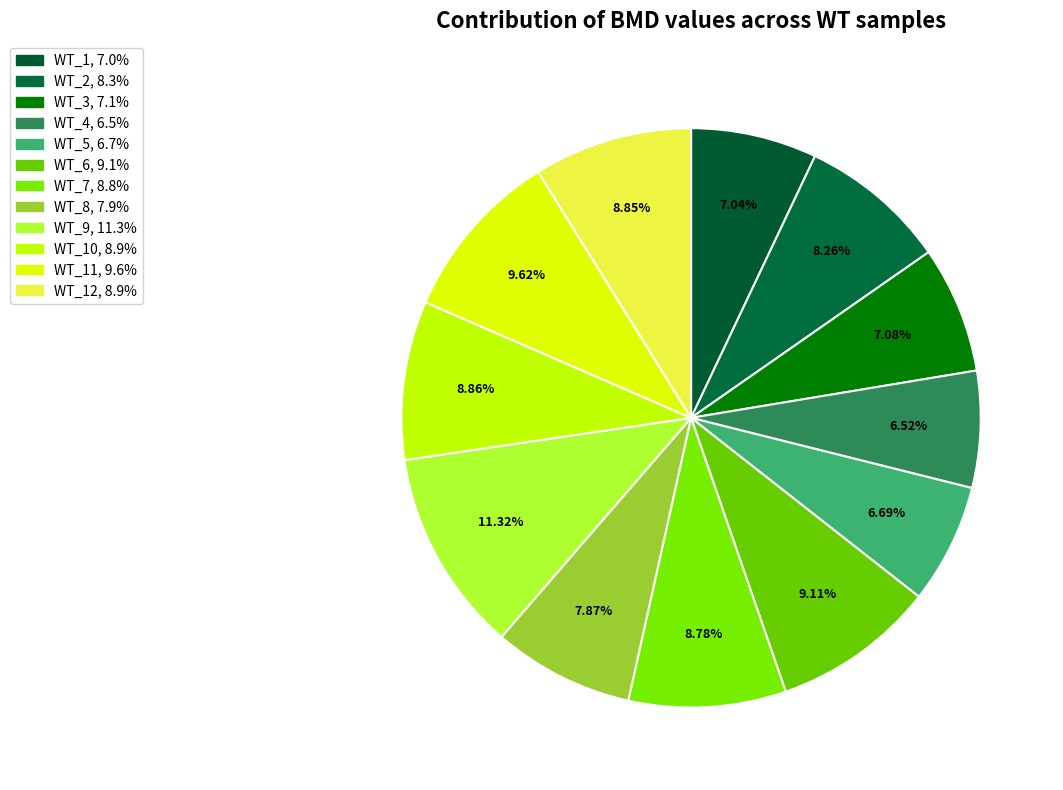

How many segments does this pie chart have?

12